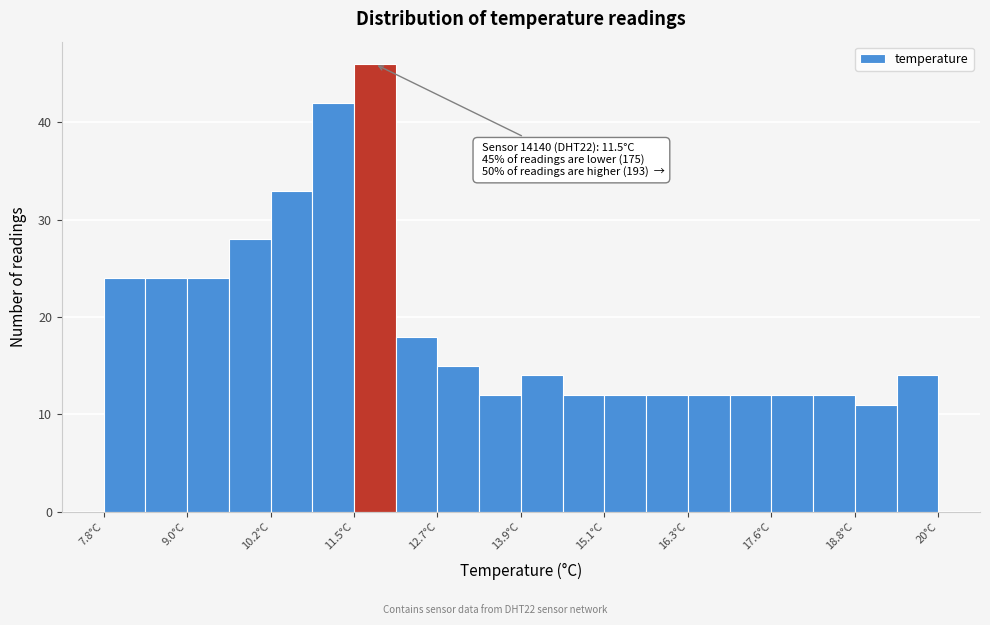

Around what value on the x-axis is the tallest bar? Give the approximate position of its centre, as read against the axis.

11.8